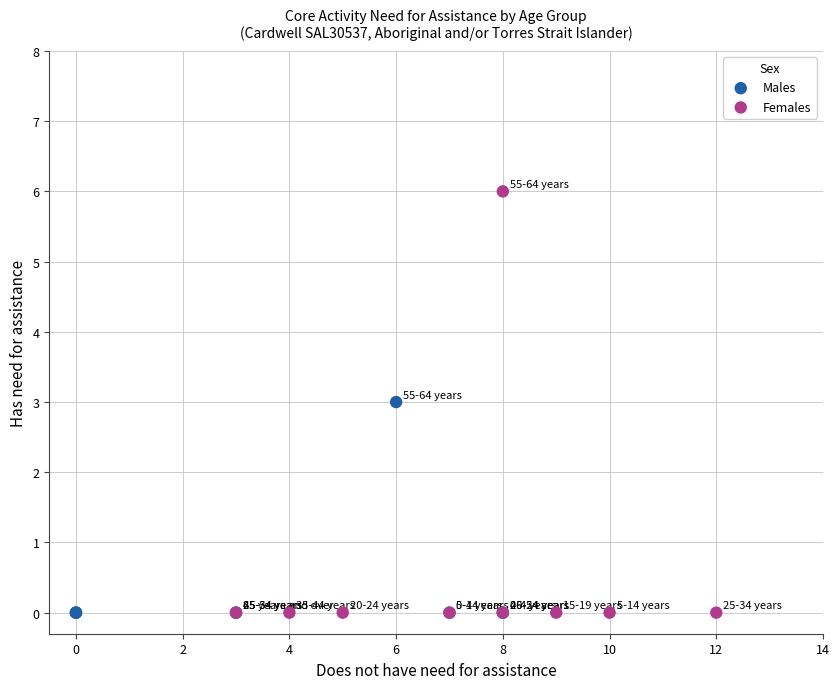

Which series reaches the maximum Y coordinate?

Females